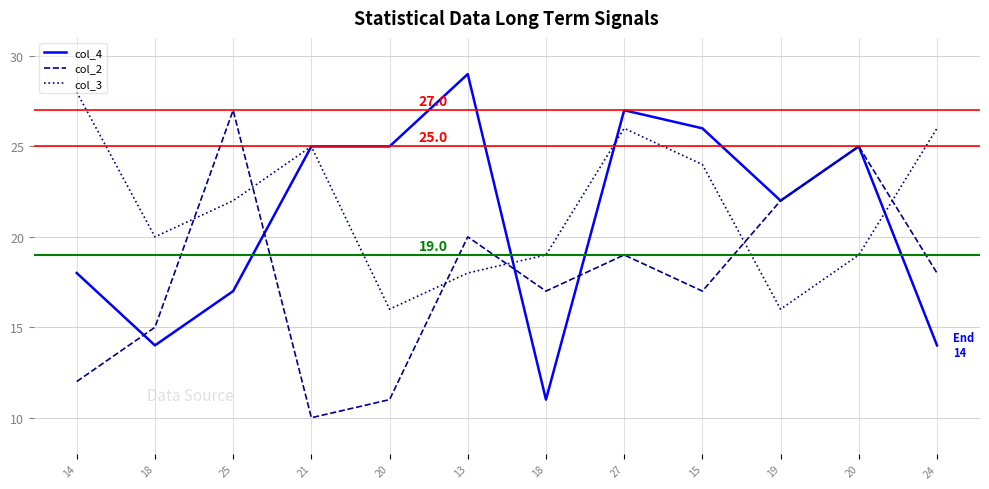

Which has a higher value, 21 or 25?

21